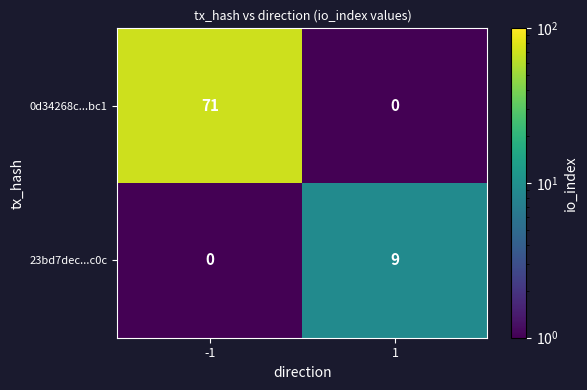

What is the sum of the 0d34268c...bc1 values at -1 and 1?

71